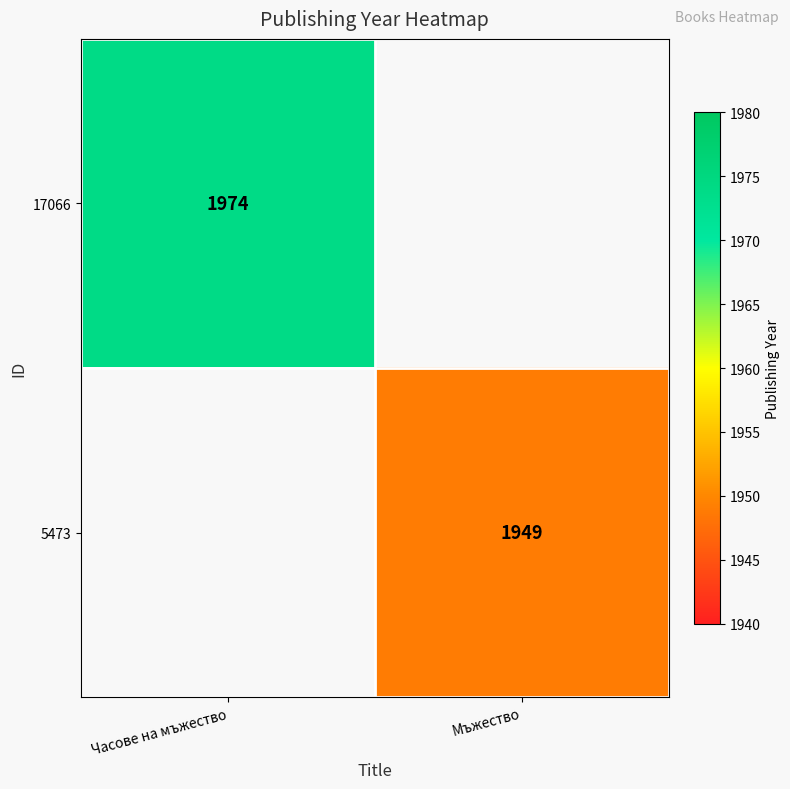

At how many categories does at least one series exceed 1964?

1